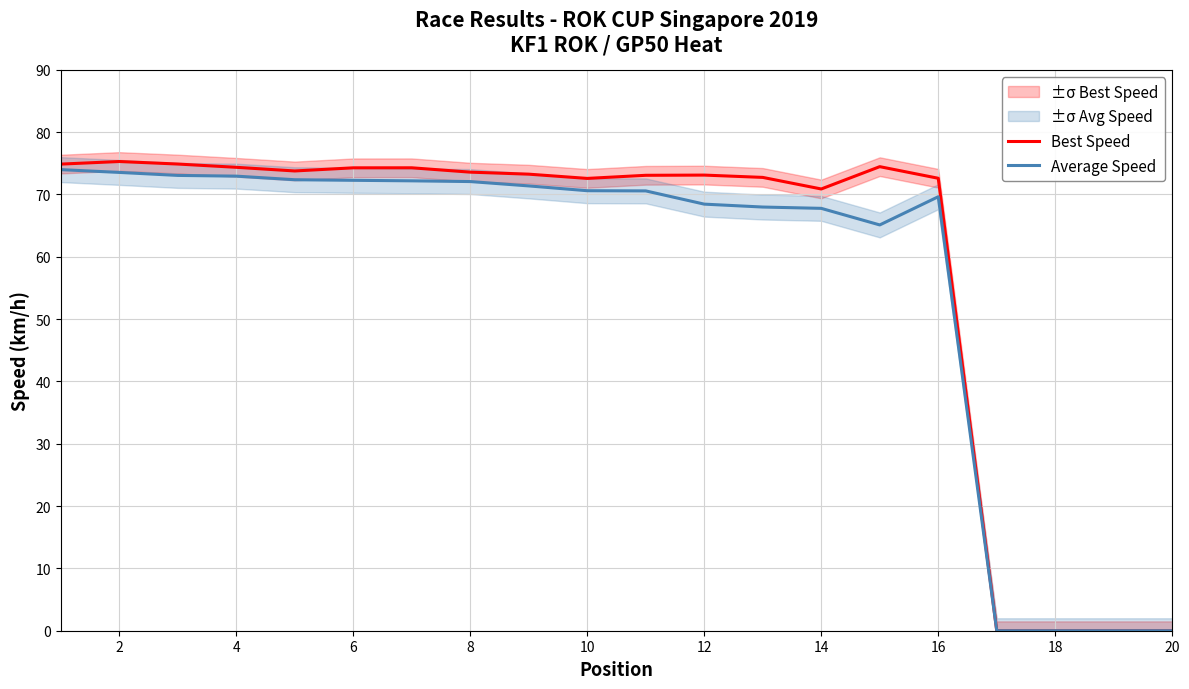

What is the average value of the Best Speed series?

58.9